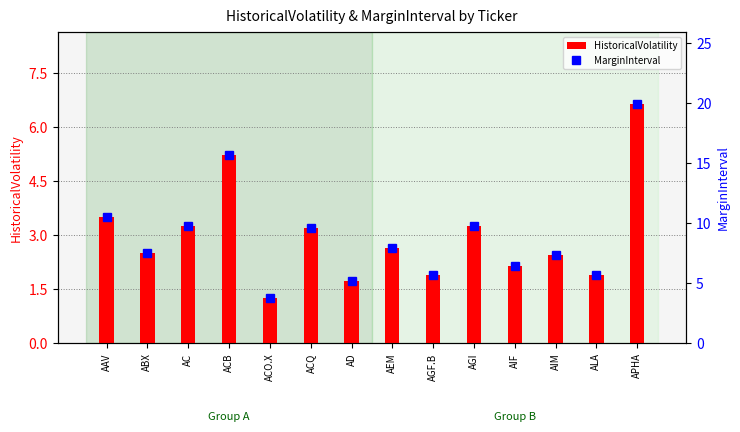

Reading left to right, transcribe all the data shown in this chart.

HistoricalVolatility: 3.5	2.5	3.2	5.2	1.3	3.2	1.7	2.6	1.9	3.3	2.1	2.5	1.9	6.7
MarginInterval: 10.5	7.5	9.7	15.7	3.8	9.7	5.2	7.9	5.7	9.8	6.4	7.4	5.7	20.0